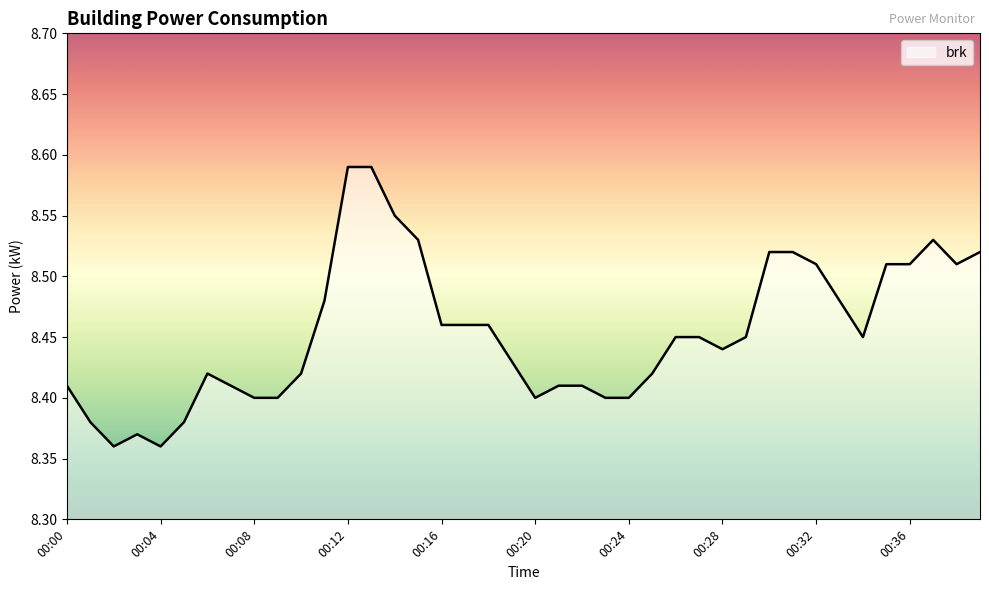

Rank the categories by value from lowest to highest.

00:02, 00:04, 00:03, 00:01, 00:05, 00:08, 00:09, 00:20, 00:23, 00:24, 00:00, 00:07, 00:21, 00:22, 00:06, 00:10, 00:25, 00:19, 00:28, 00:26, 00:27, 00:29, 00:34, 00:16, 00:17, 00:18, 00:11, 00:33, 00:32, 00:35, 00:36, 00:38, 00:30, 00:31, 00:39, 00:15, 00:37, 00:14, 00:12, 00:13